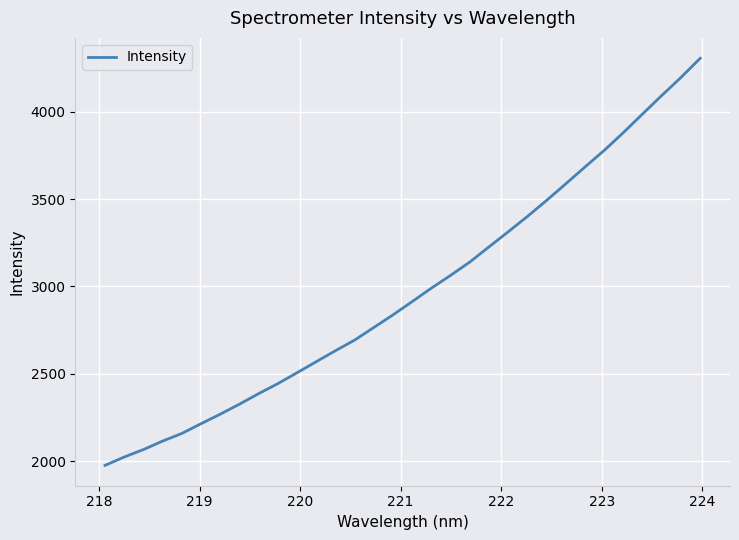

What is the maximum value shown in the chart?

4305.7